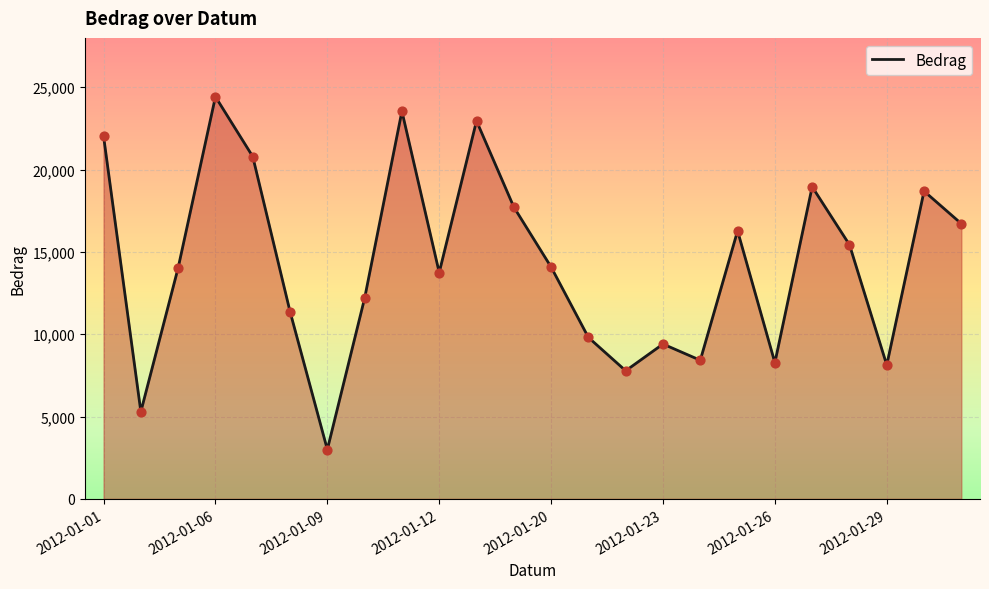

What is the greatest value displayed?

24426